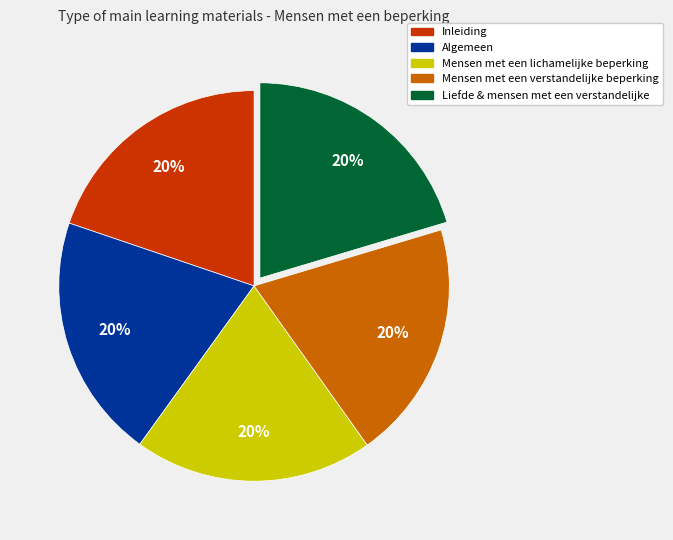

What percentage is the Liefde & mensen met een verstandelijke slice, to the nearest percent?

20%